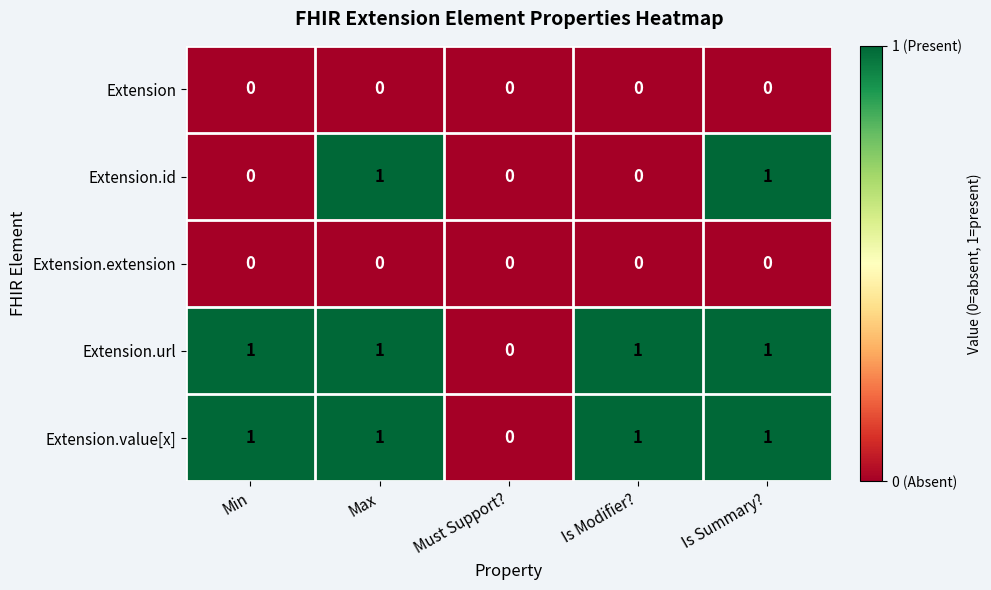

Is the value of Extension.value[x] at Is Modifier? greater than the value of Extension at Is Modifier??

Yes